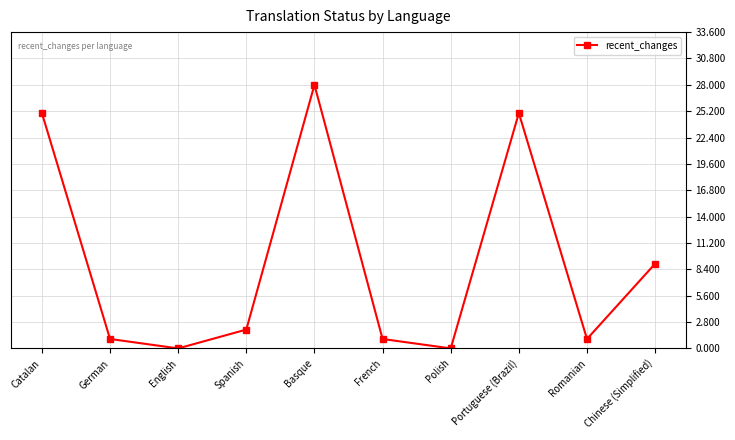

Which has a higher value, Polish or French?

French